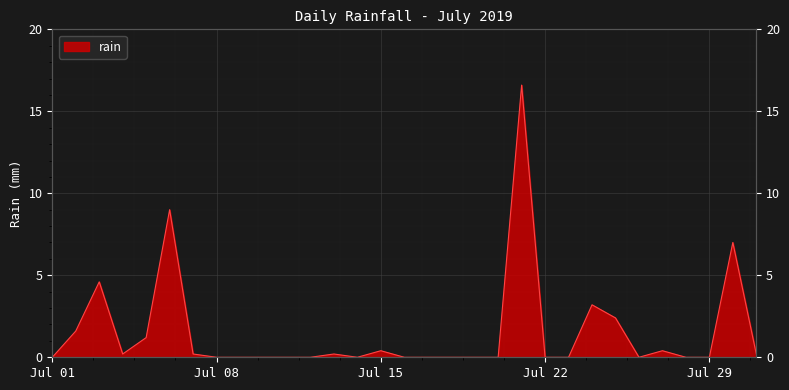

Where is the first local minimum?

2019-07-04